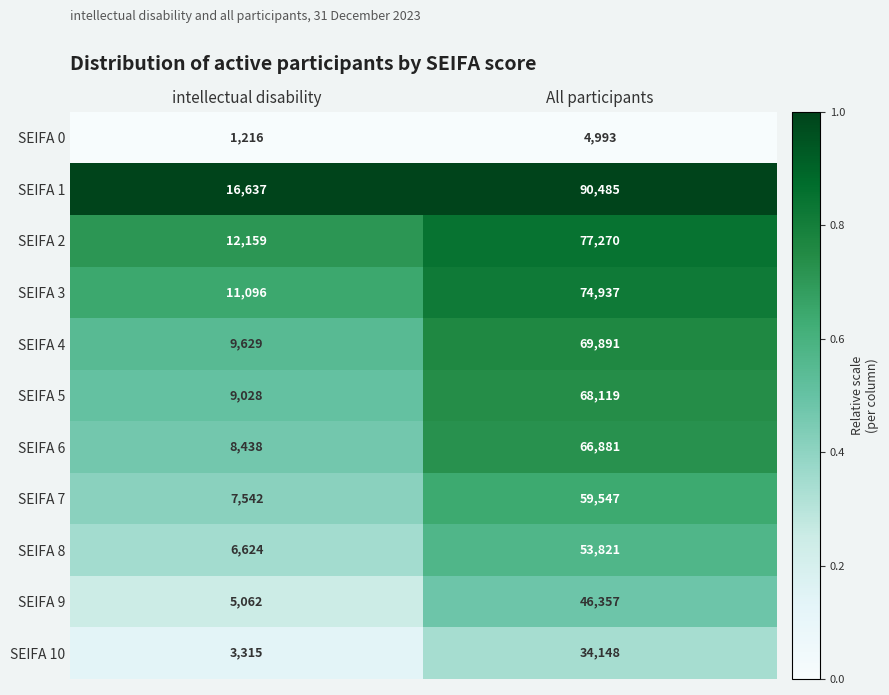

Between intellectual disability and All participants, which series saw the biggest shift?

SEIFA 1